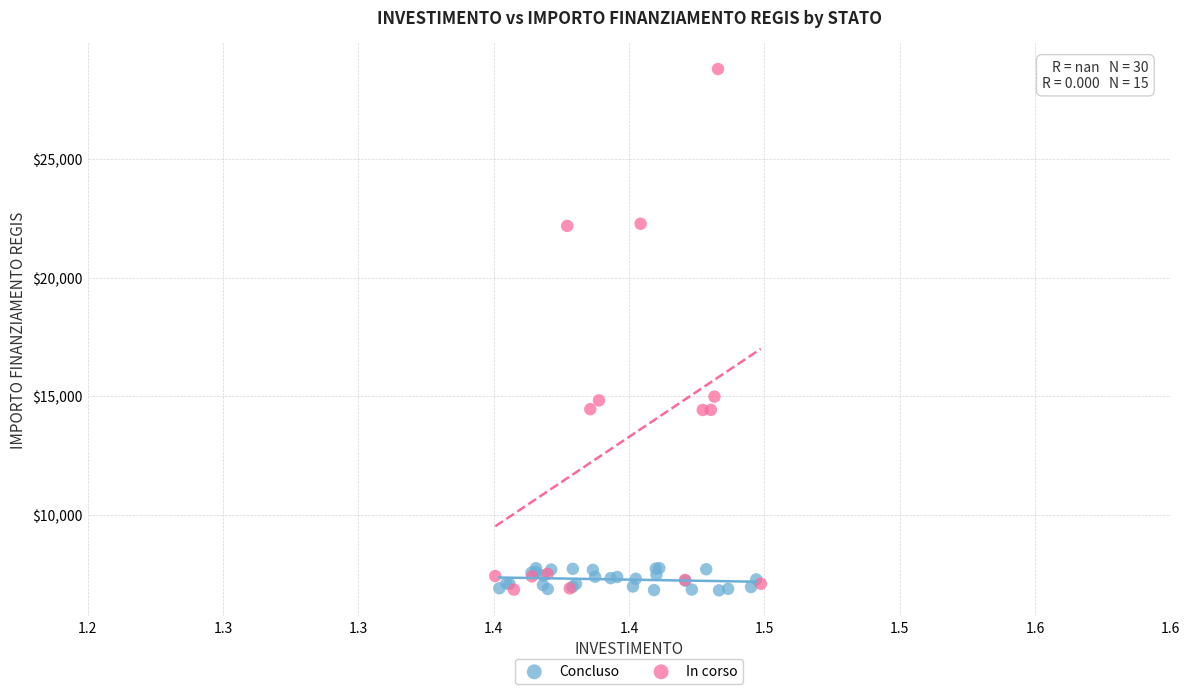

Which series reaches the maximum Y coordinate?

In corso